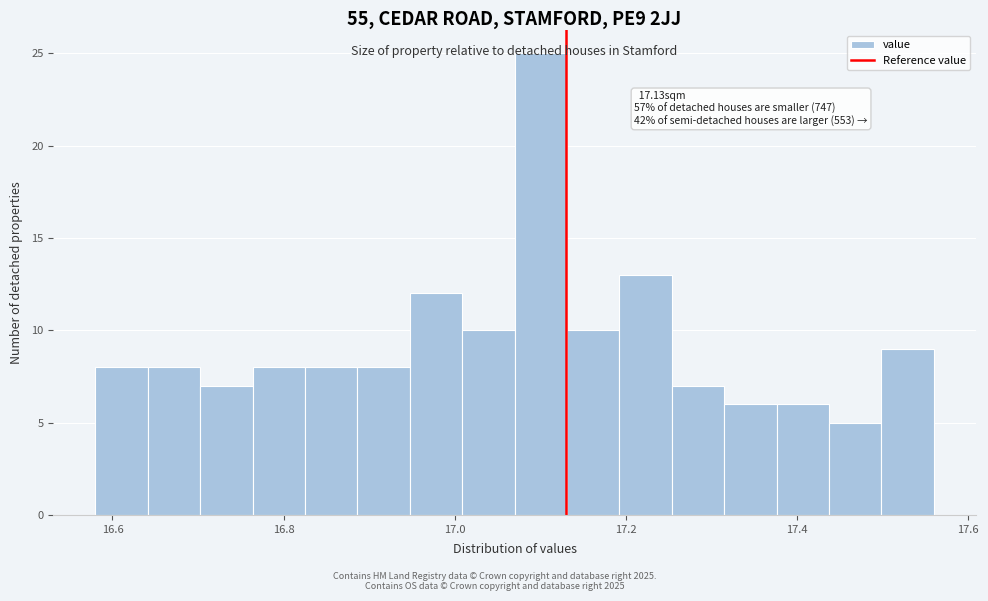

Read against the x-axis, roughly where is the centre of the tallest bar?

17.10